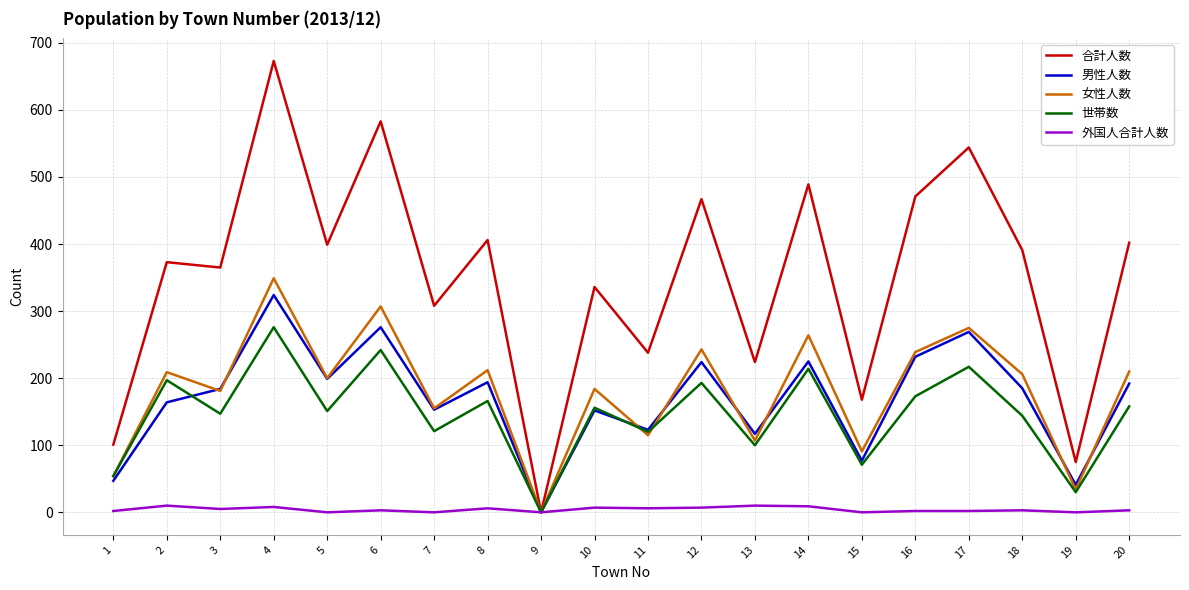

The value of 男性人数 at 4 is 324. True or false?

True